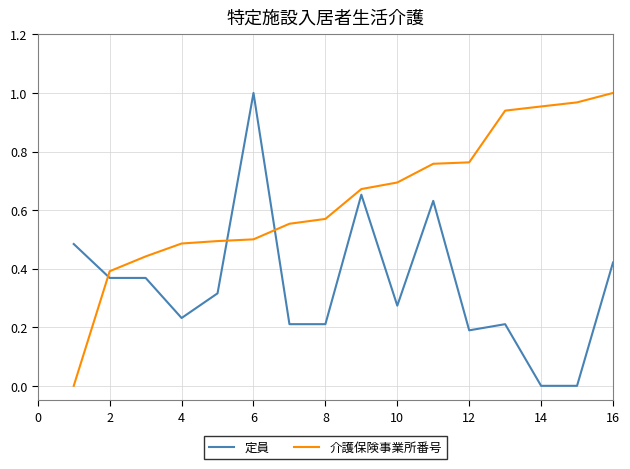

True or false: 定員 has more than 1 points higher than both neighbors.

True